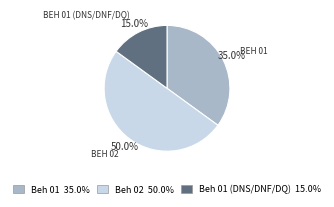

How many slices are in this pie chart?

3